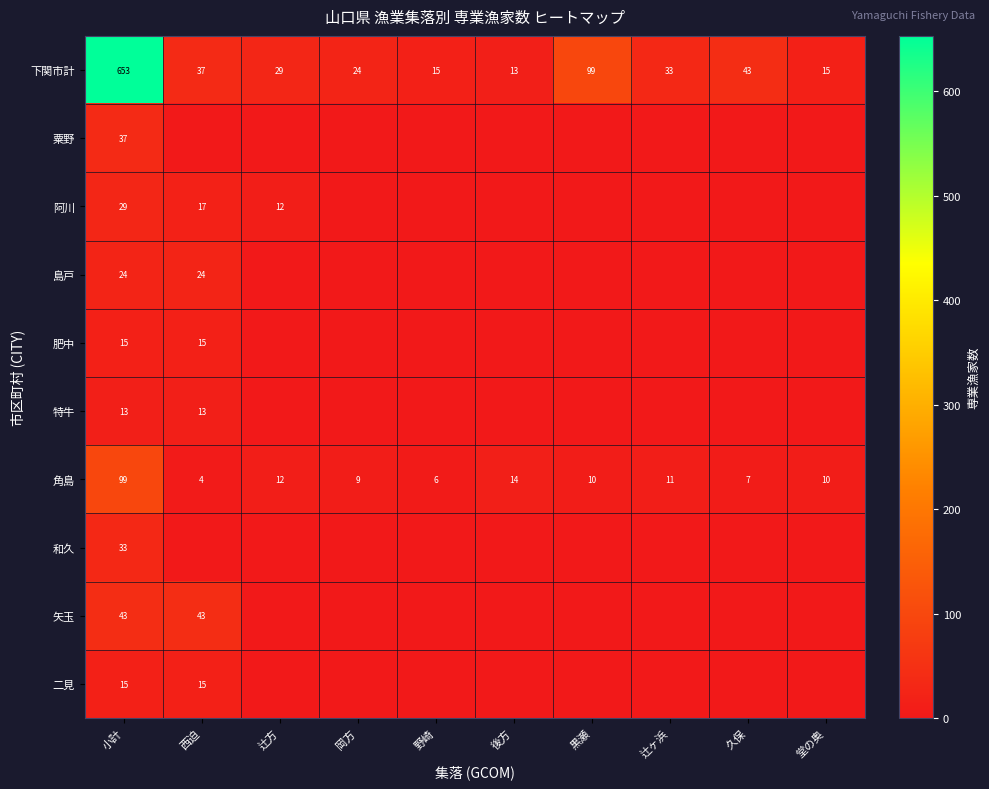

Is it true that 角島 equals 12 at 辻方?

True